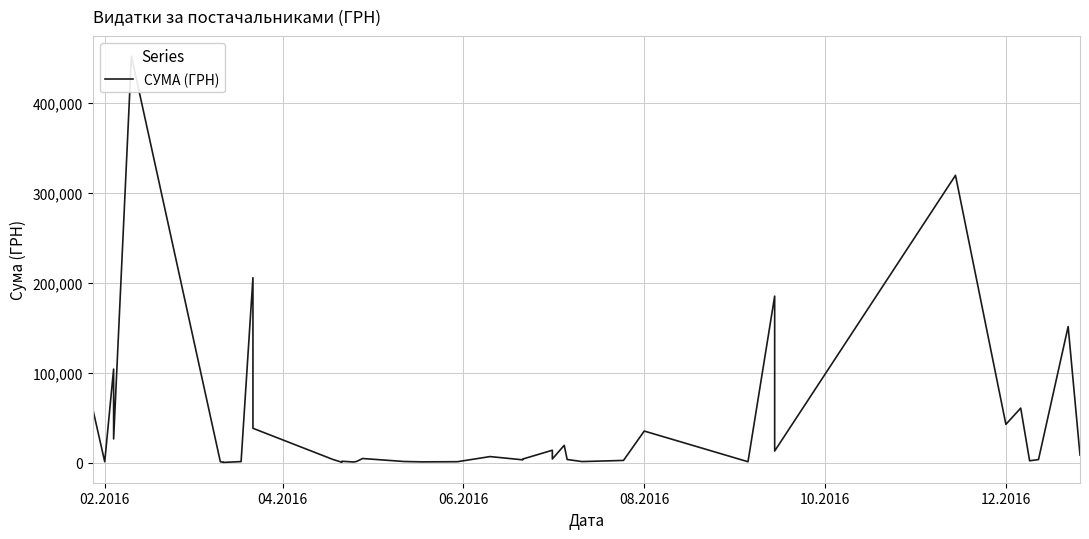

What is the difference between the second highest and minimum values?

319324.0